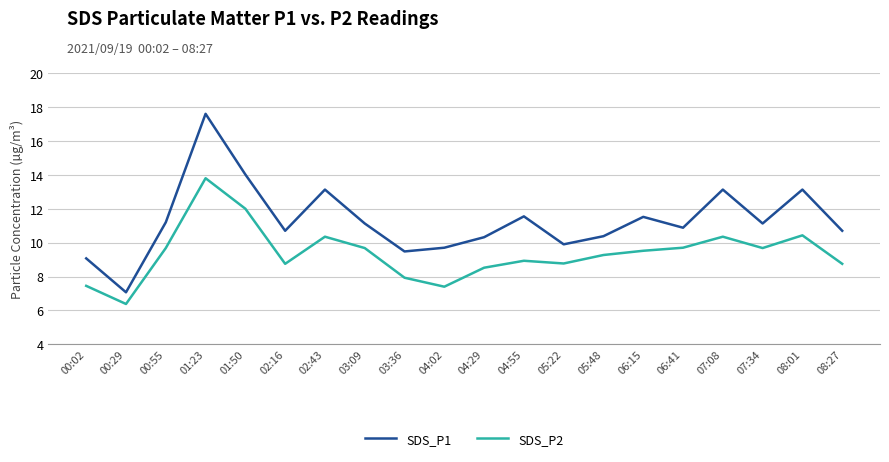

True or false: SDS_P2 and SDS_P1 cross at least once.

False